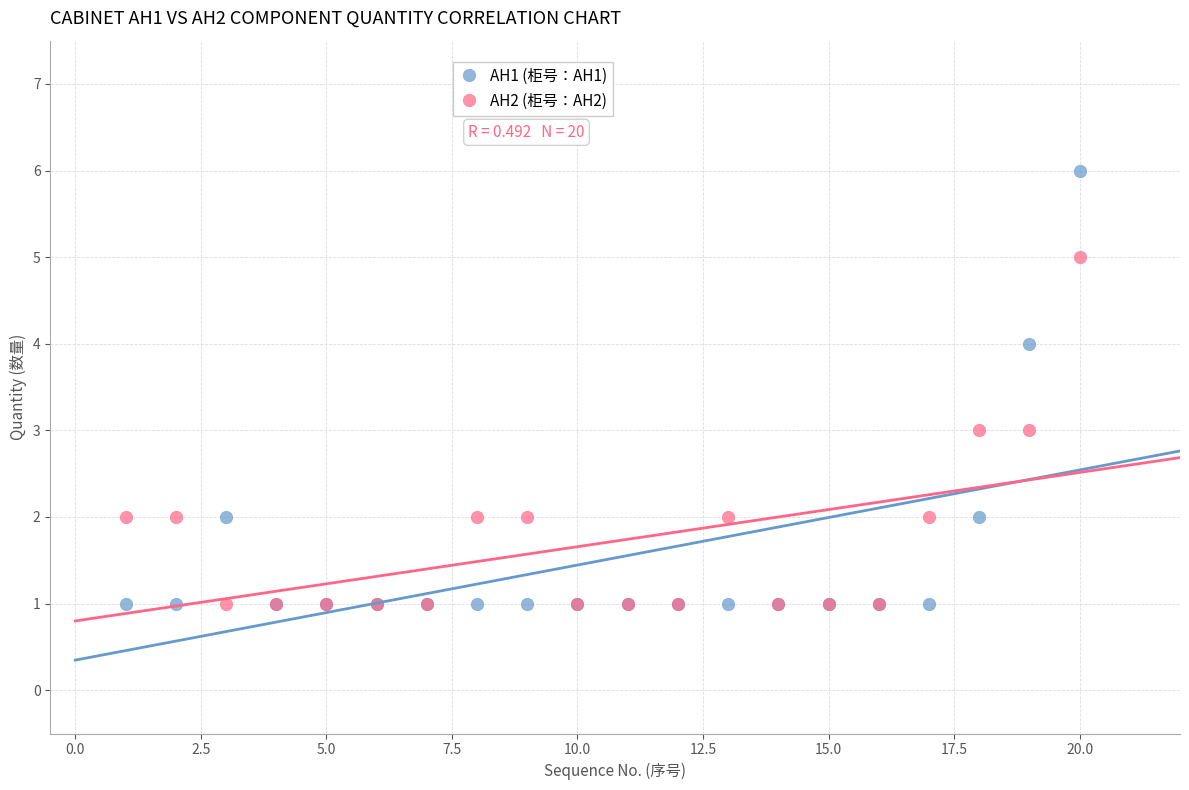

Which series contains the highest Y value?

AH1 (柜号：AH1)